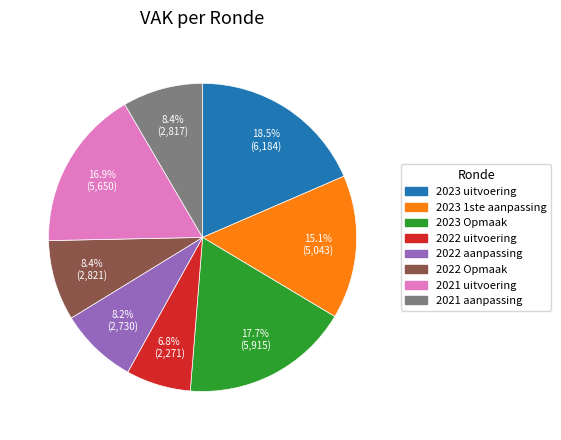

To the nearest percent, what is the average slice percentage?

12%